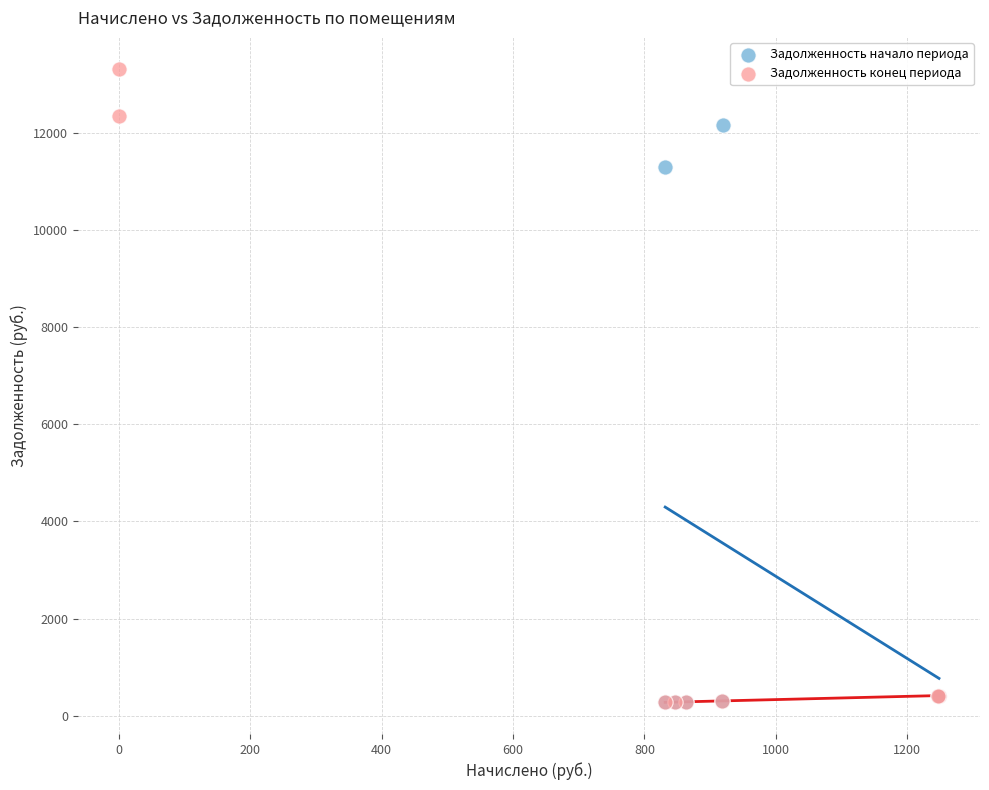

Which series has the largest Y range (max minus min)?

Задолженность конец периода